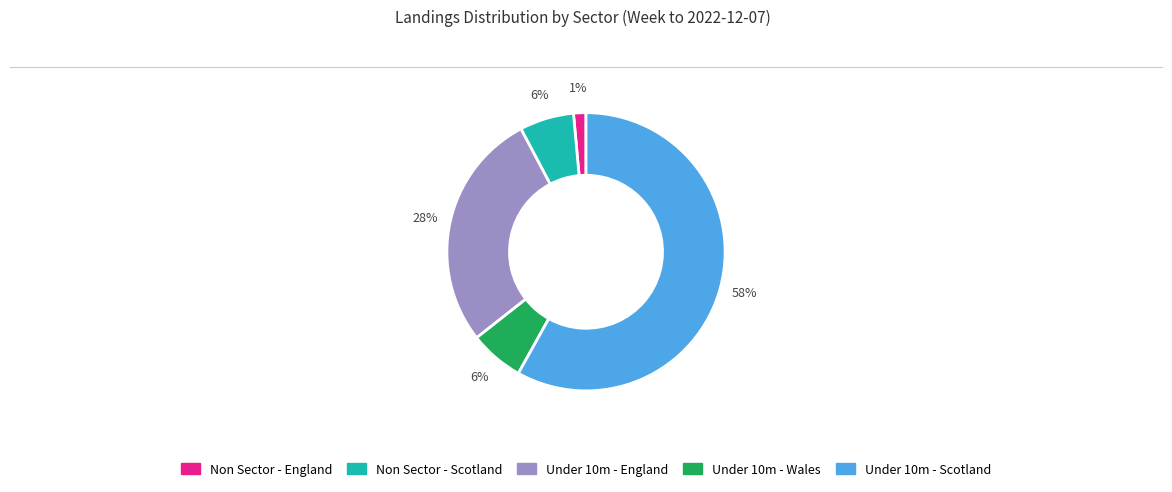

To the nearest percent, what percentage of the pie is Under 10m - England?

28%